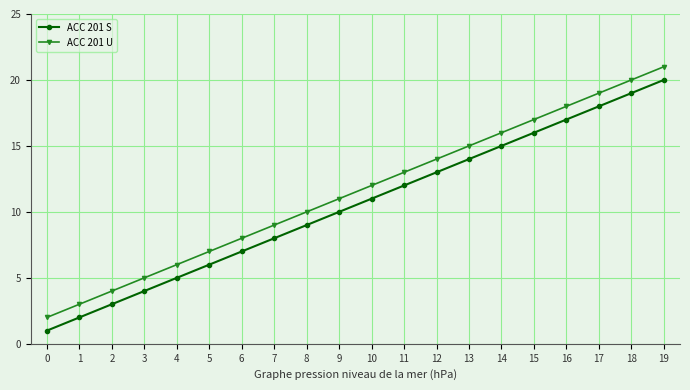

Rank the series at 3 from highest to lowest value.

ACC 201 U, ACC 201 S